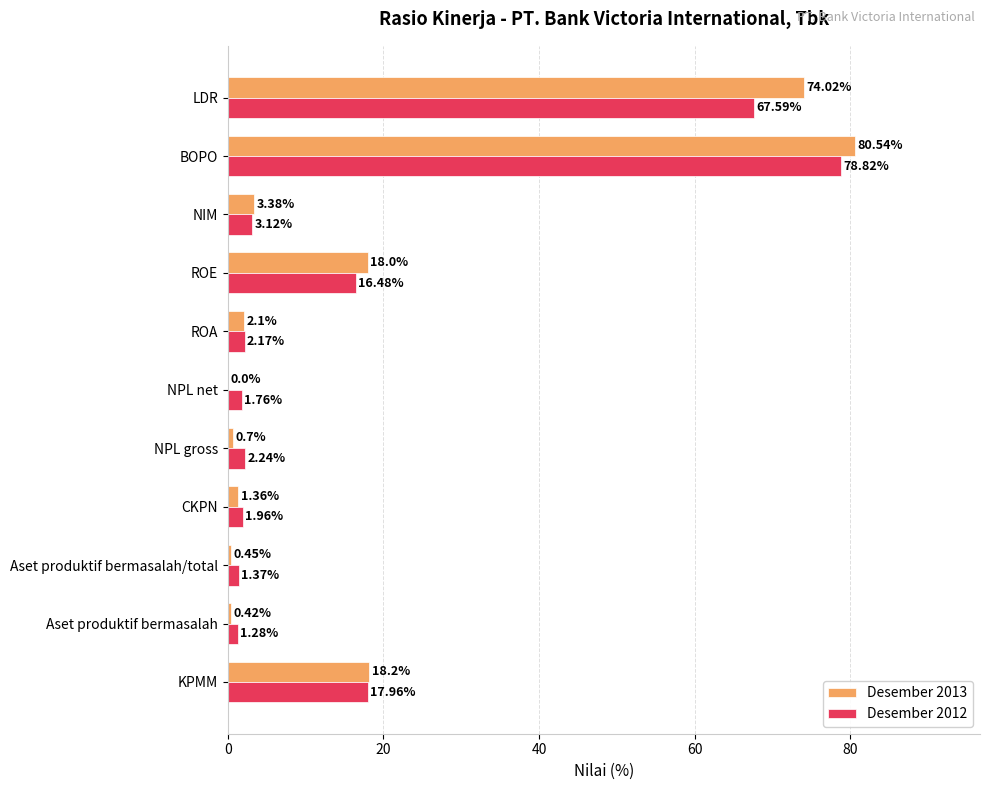

Between KPMM and ROE, which series saw the biggest shift?

Desember 2012